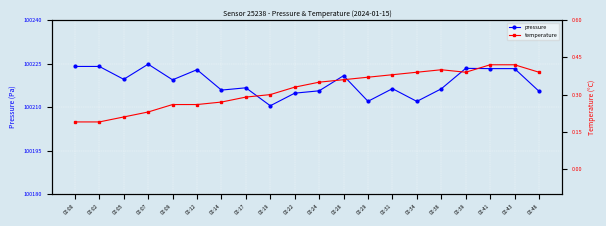

What is the sum of all temperature values?

6.4